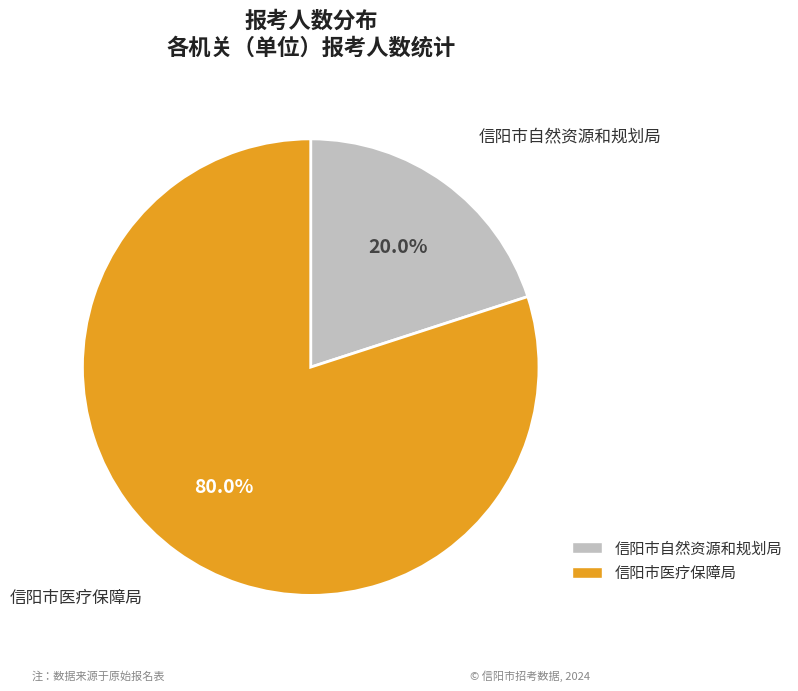

True or false: 信阳市自然资源和规划局 accounts for 11% of the total.

False